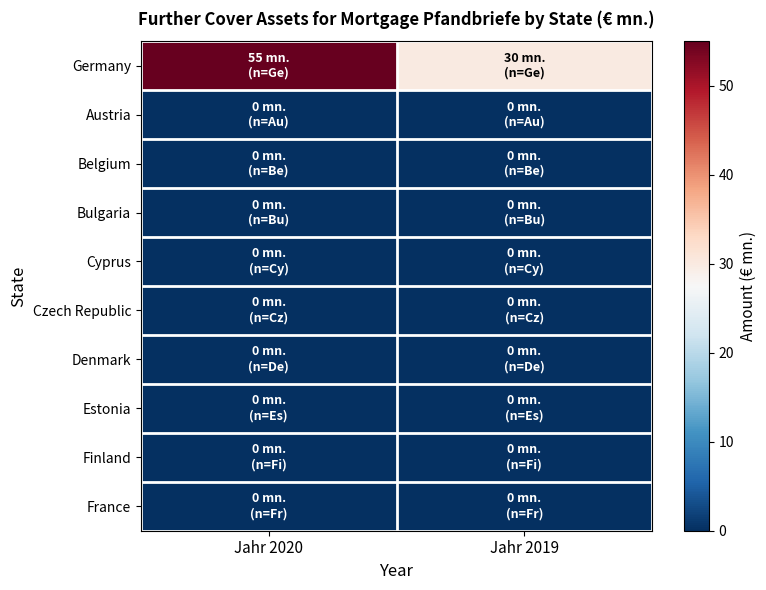

At how many categories does at least one series exceed 53?

1